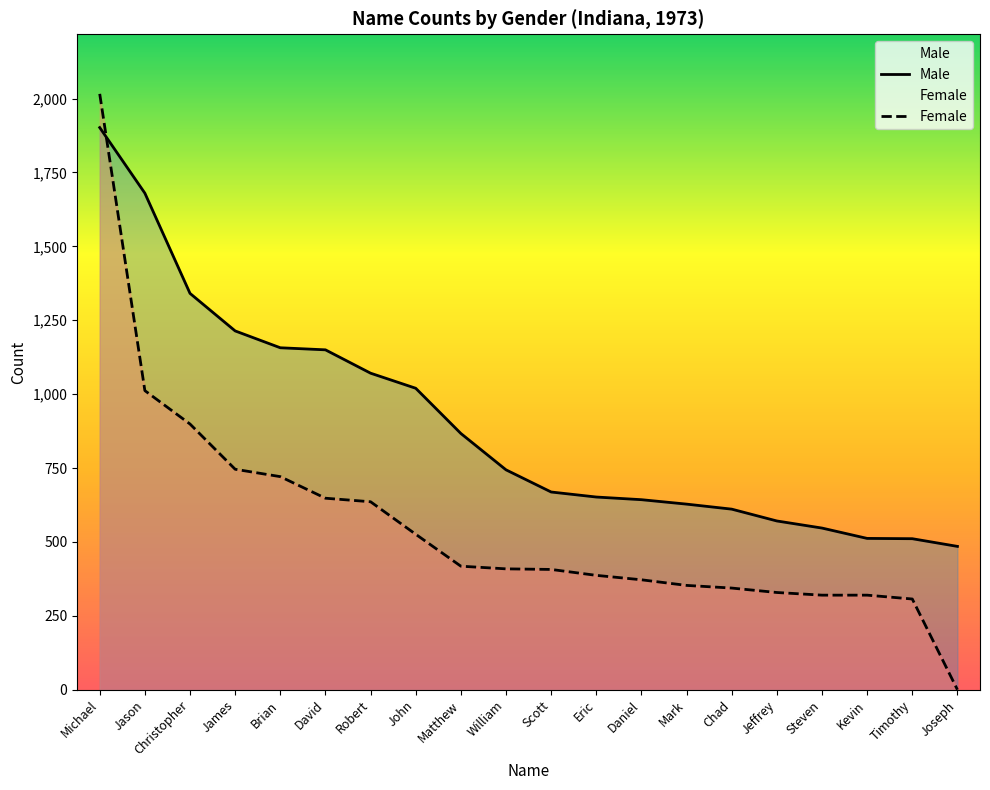

True or false: Female has a value of 1154 at Brian.

False